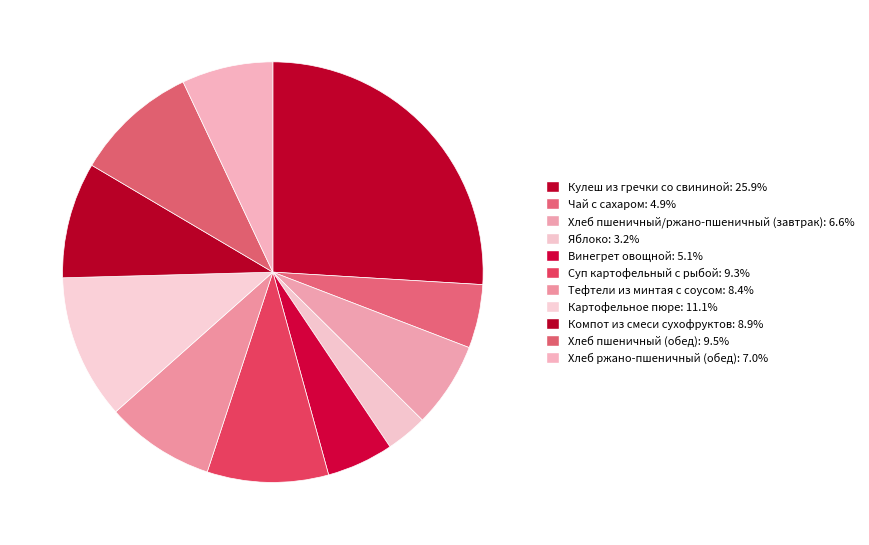

To the nearest percent, what is the difference between the largest and smallest slice percentages?

23%